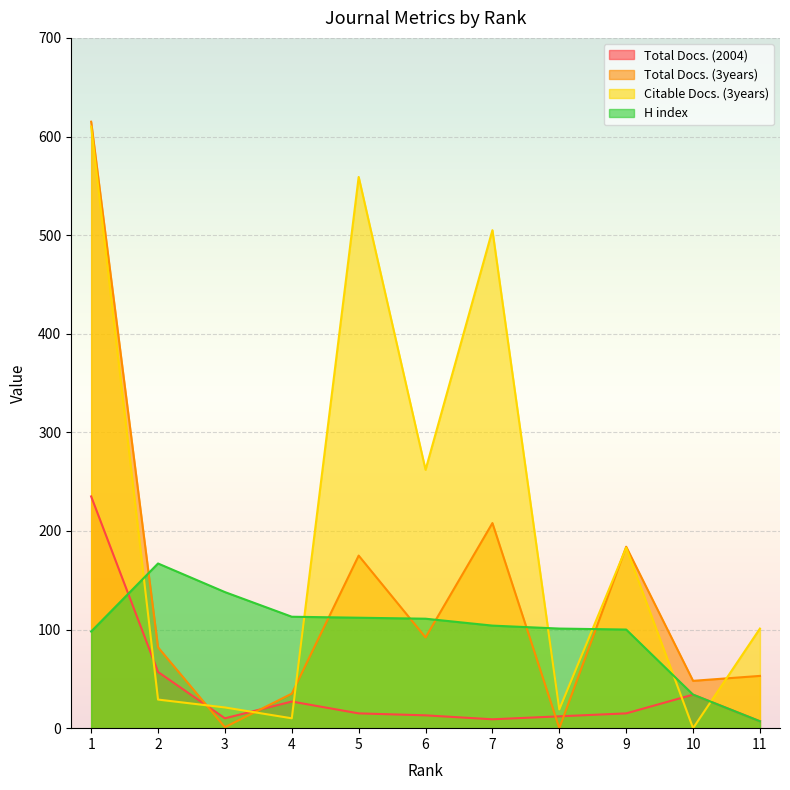

What is the difference between the second highest and minimum values in the Total Docs. (2004) series?

50